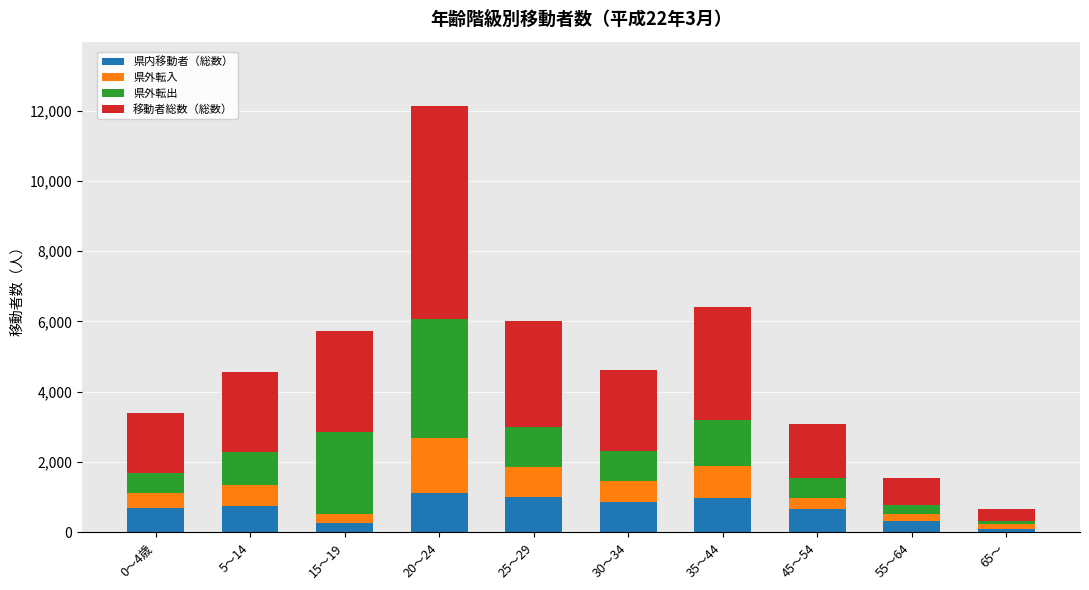

At which category is the sum across all series the highest?

20～24